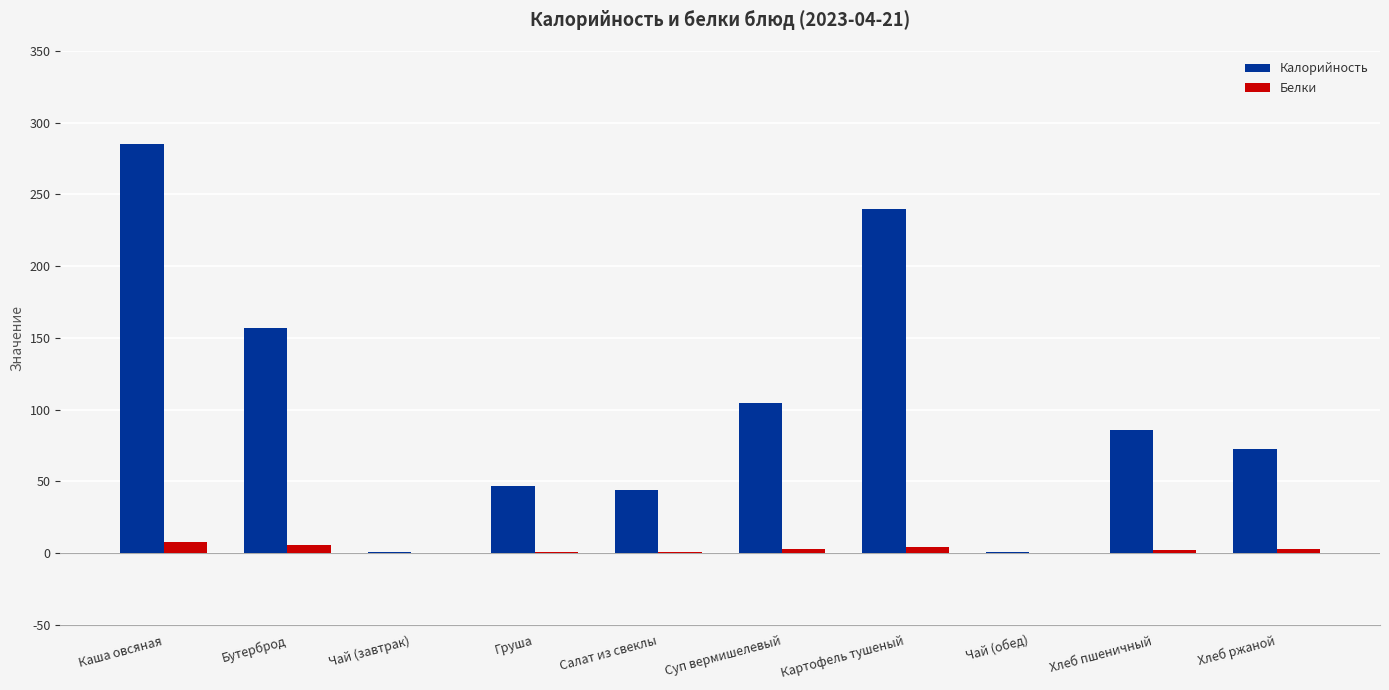

How many distinct data groups are displayed?

2